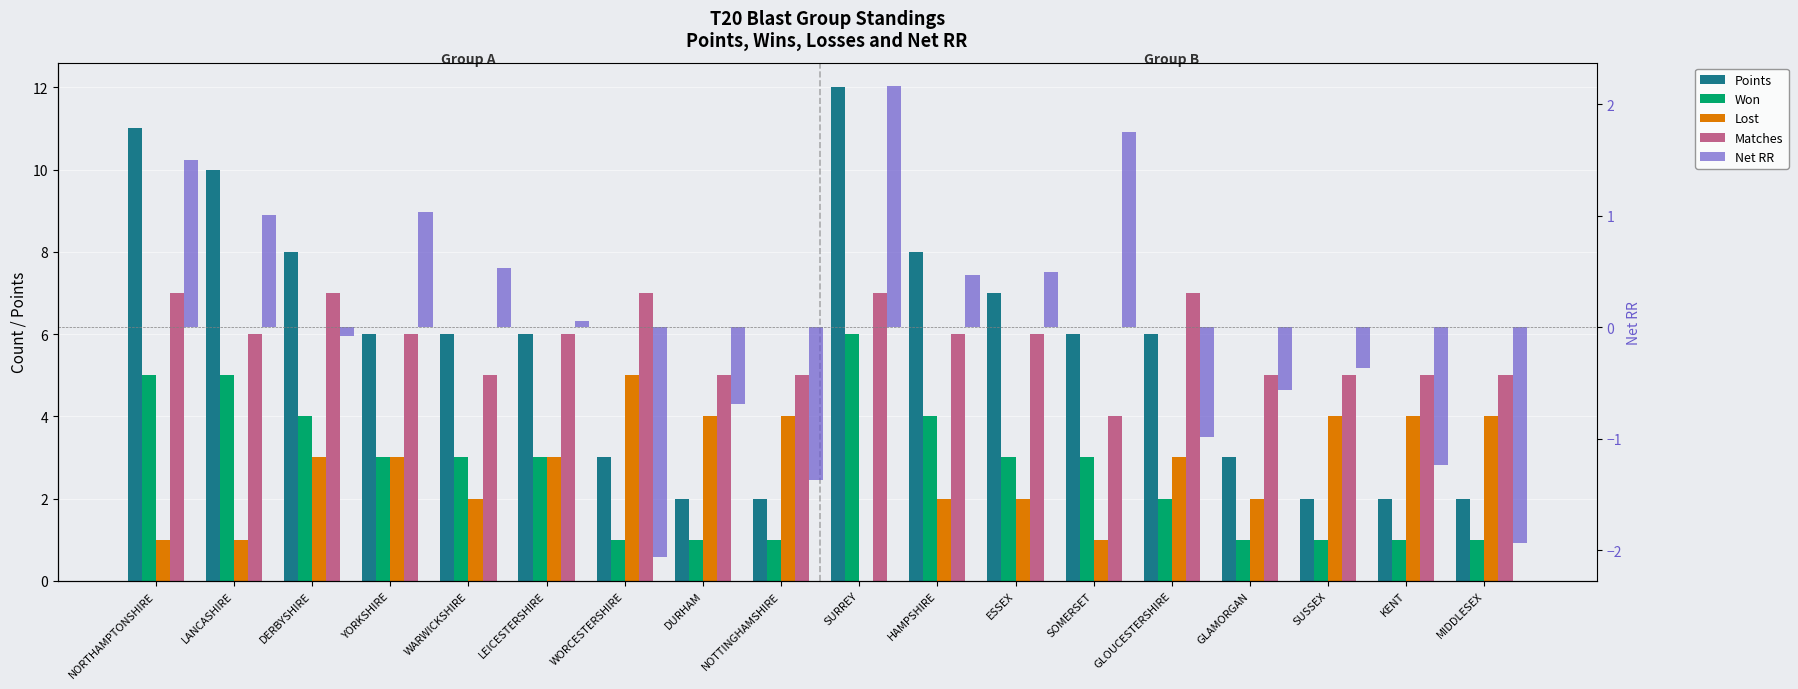

What is the total value across all series at KENT?

10.8